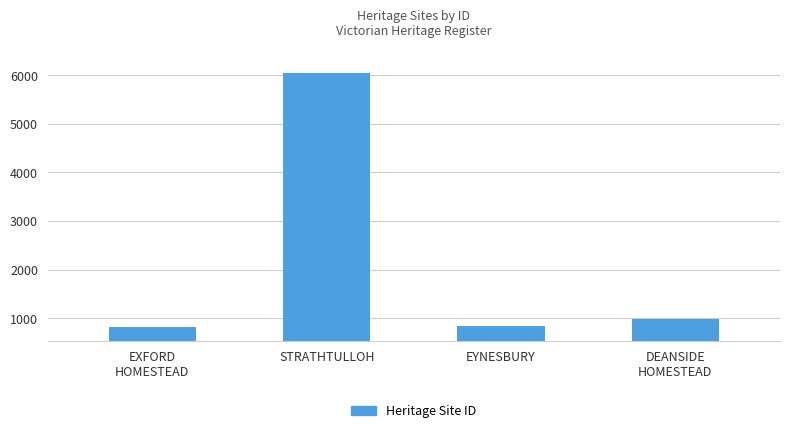

What is the label of the 3rd bar from the right?

STRATHTULLOH